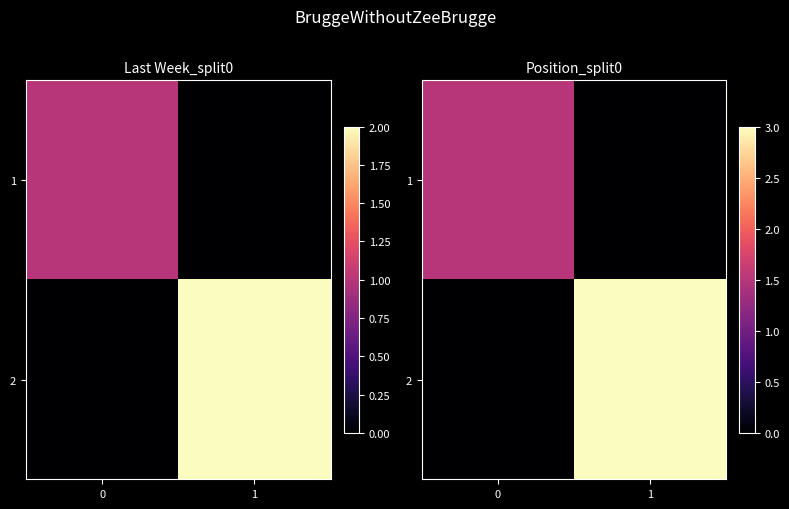

Count the 2 values in the range 0 to 3.

2